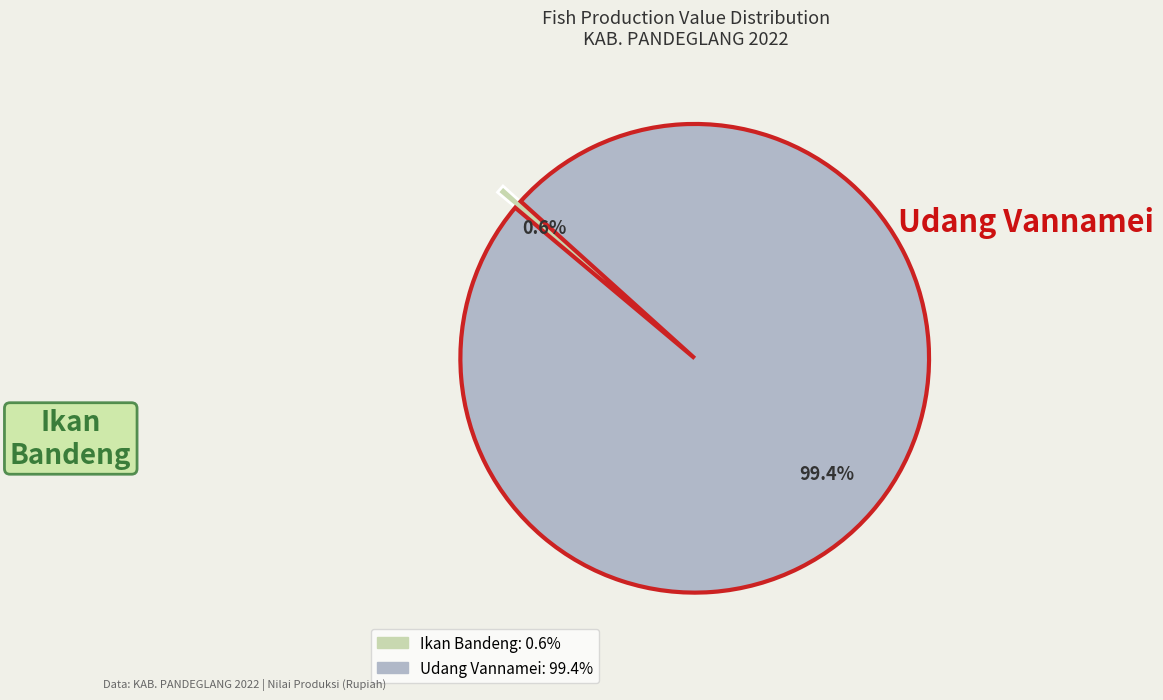

Count the number of slices in the pie.

2